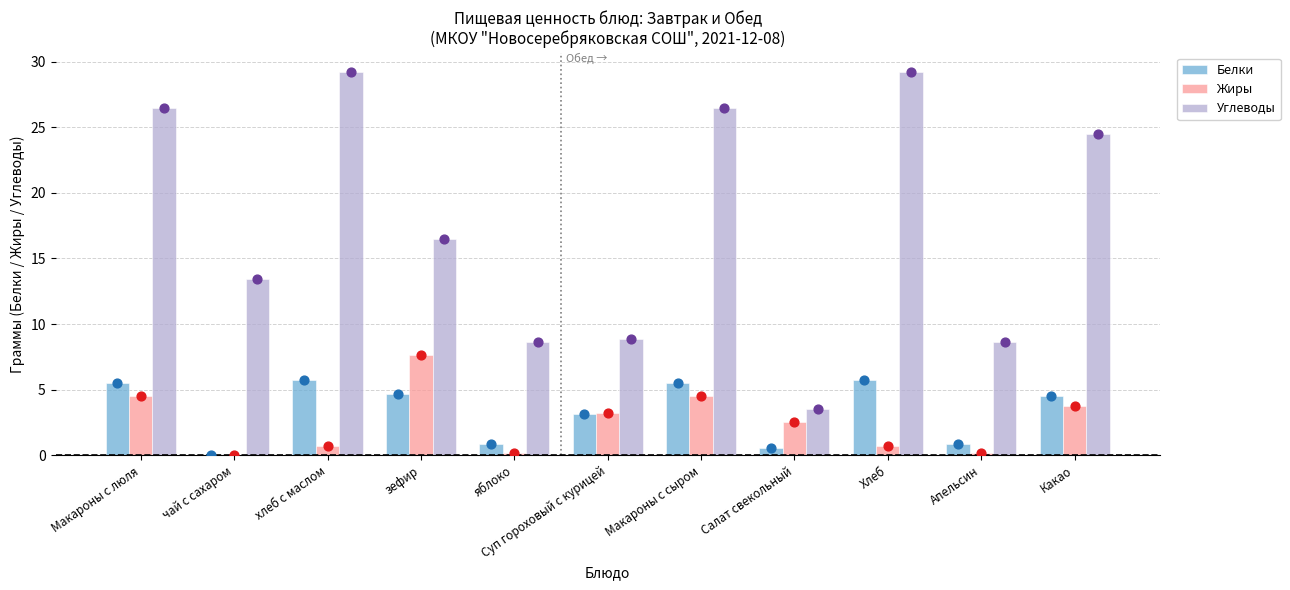

At which category is the sum across all series the highest?

Макароны с люля